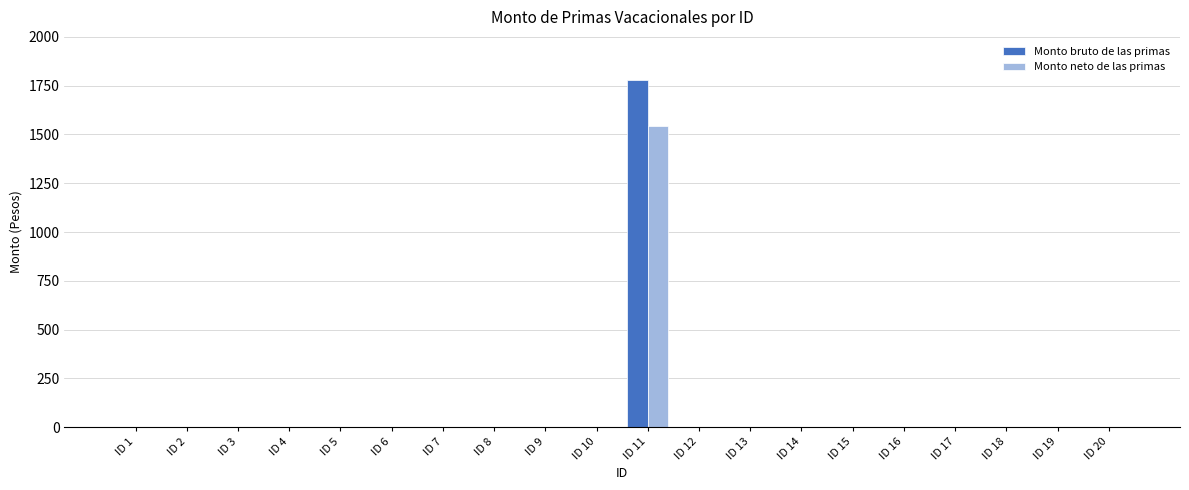

The value of Monto bruto de las primas at ID 19 is 0.0. True or false?

True